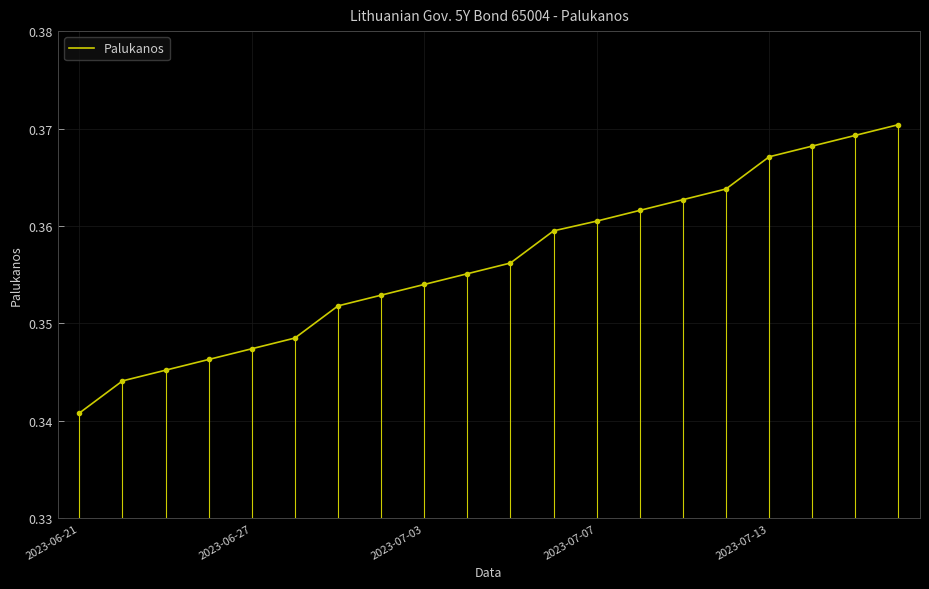

Is this an area chart (filled region under the line)?

No